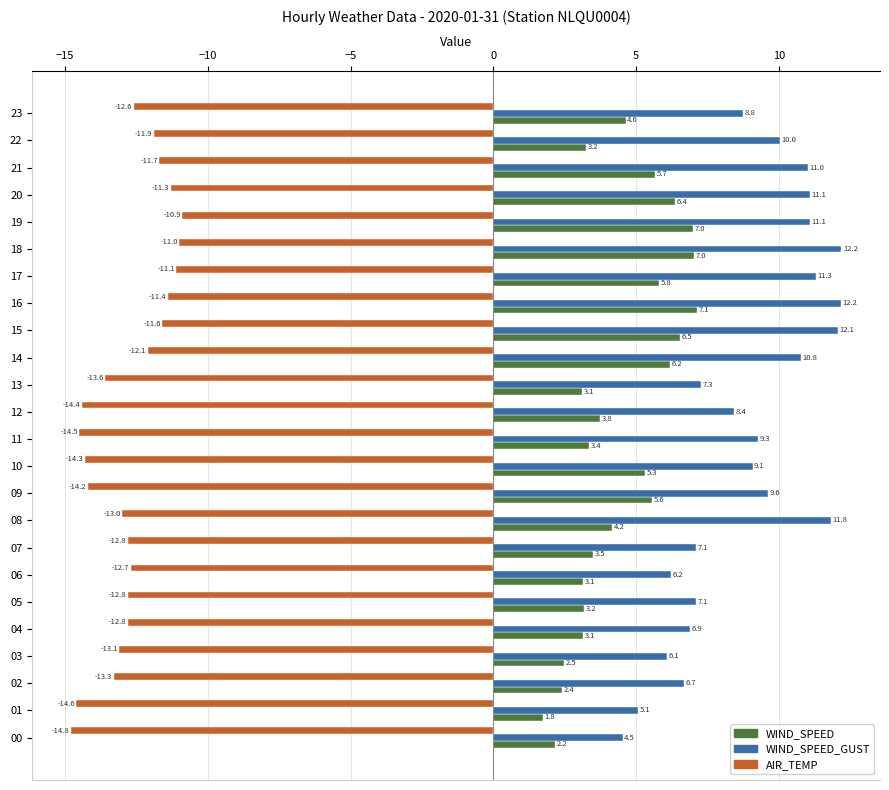

At which label is WIND_SPEED_GUST closest to 8?

12